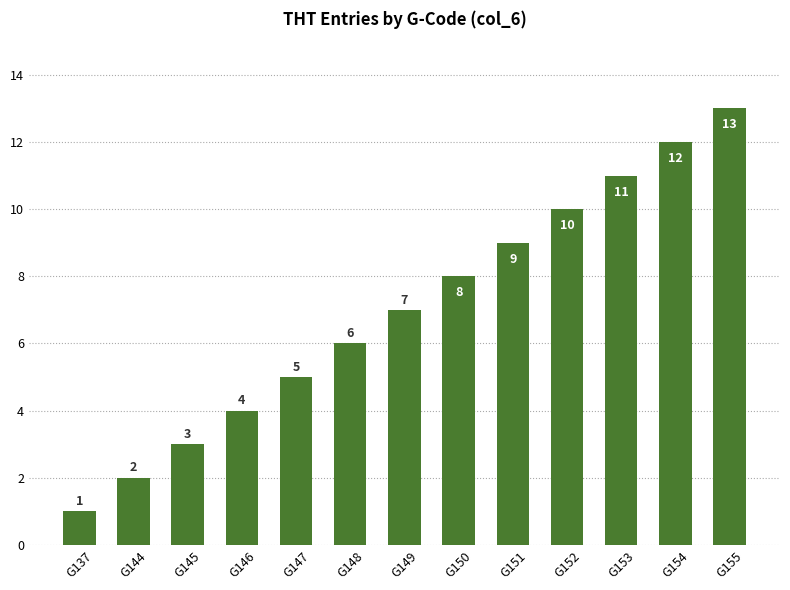

What is the maximum value shown in the chart?

13